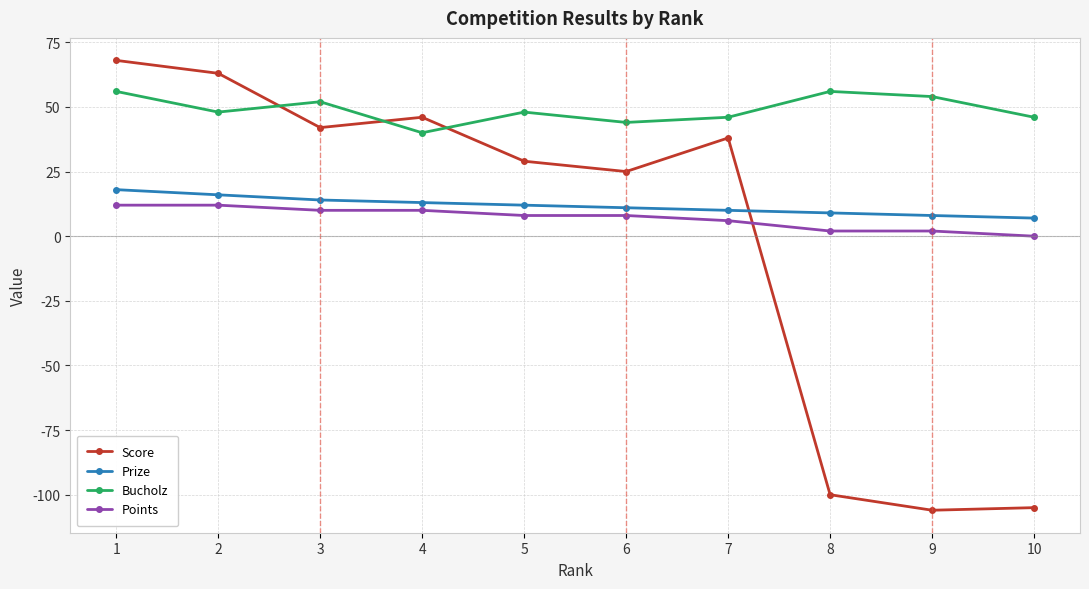

Reading left to right, list all the values displayed in this chart.

Score: 68	63	42	46	29	25	38	-100	-106	-105
Prize: 18	16	14	13	12	11	10	9	8	7
Bucholz: 56	48	52	40	48	44	46	56	54	46
Points: 12	12	10	10	8	8	6	2	2	0